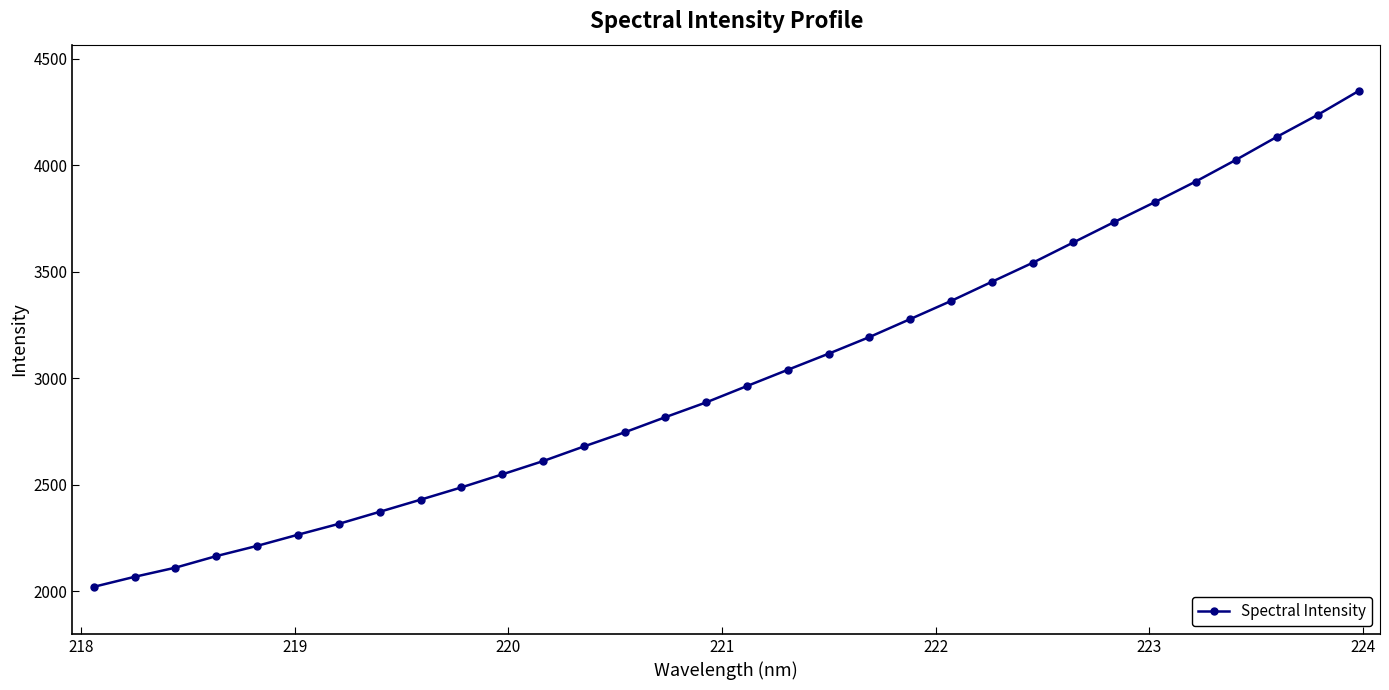

How many lines are shown in the chart?

1